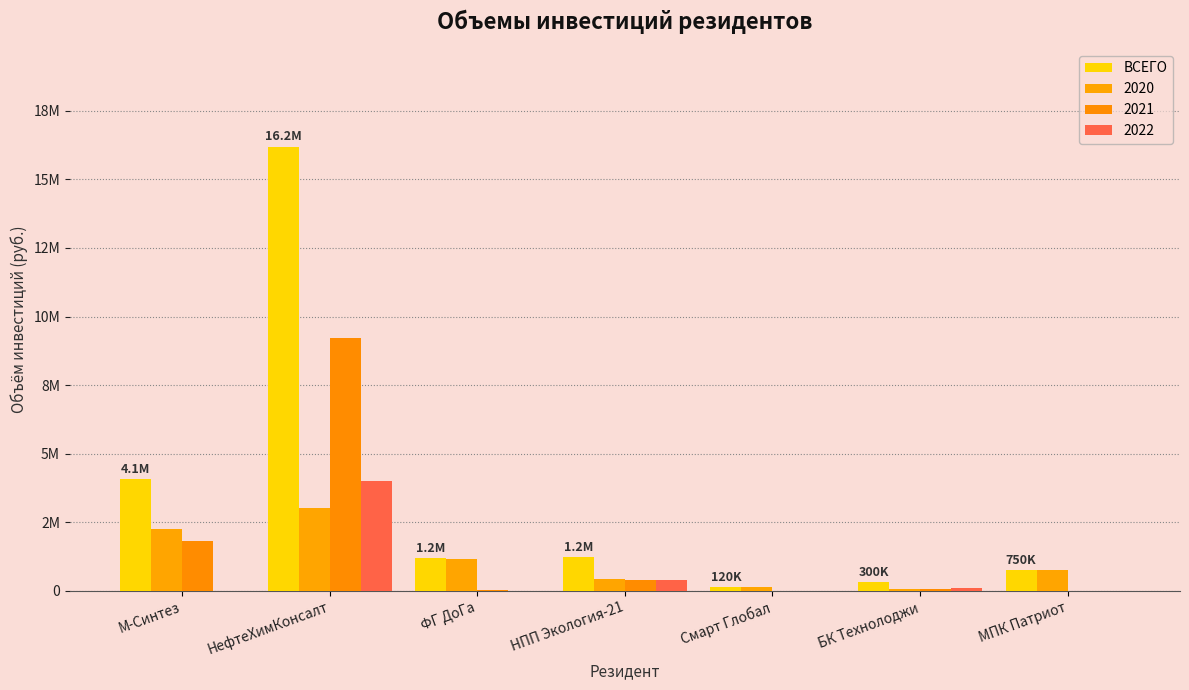

Does the chart contain stacked bars?

No